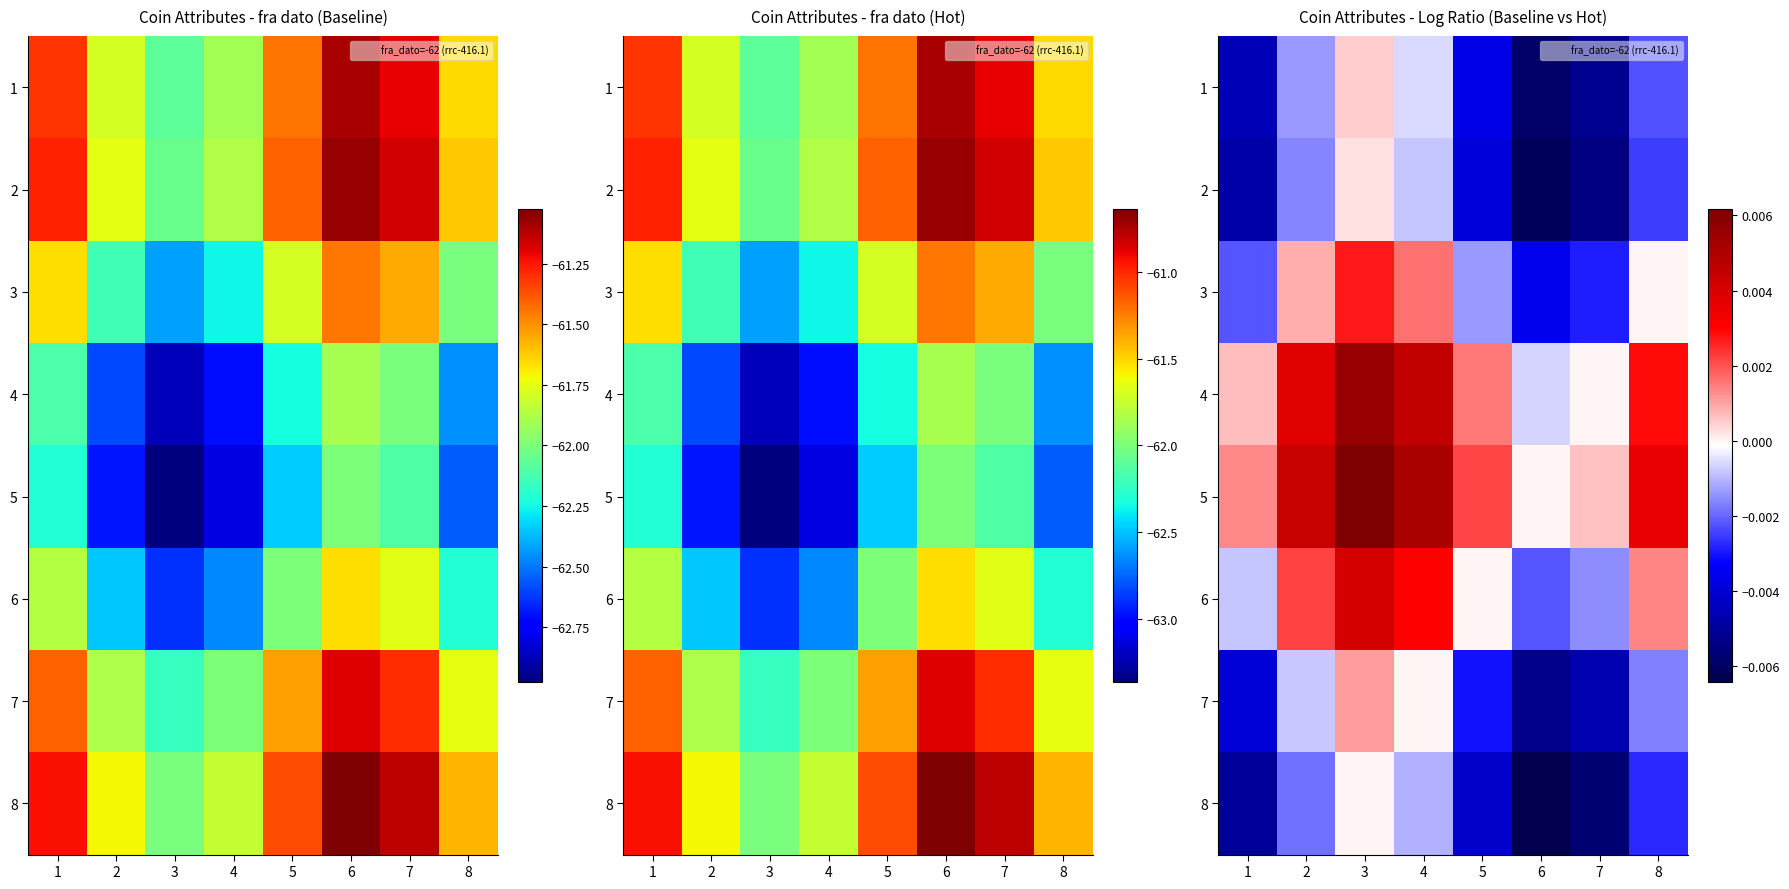

How many data points in 6 are above 0?

4